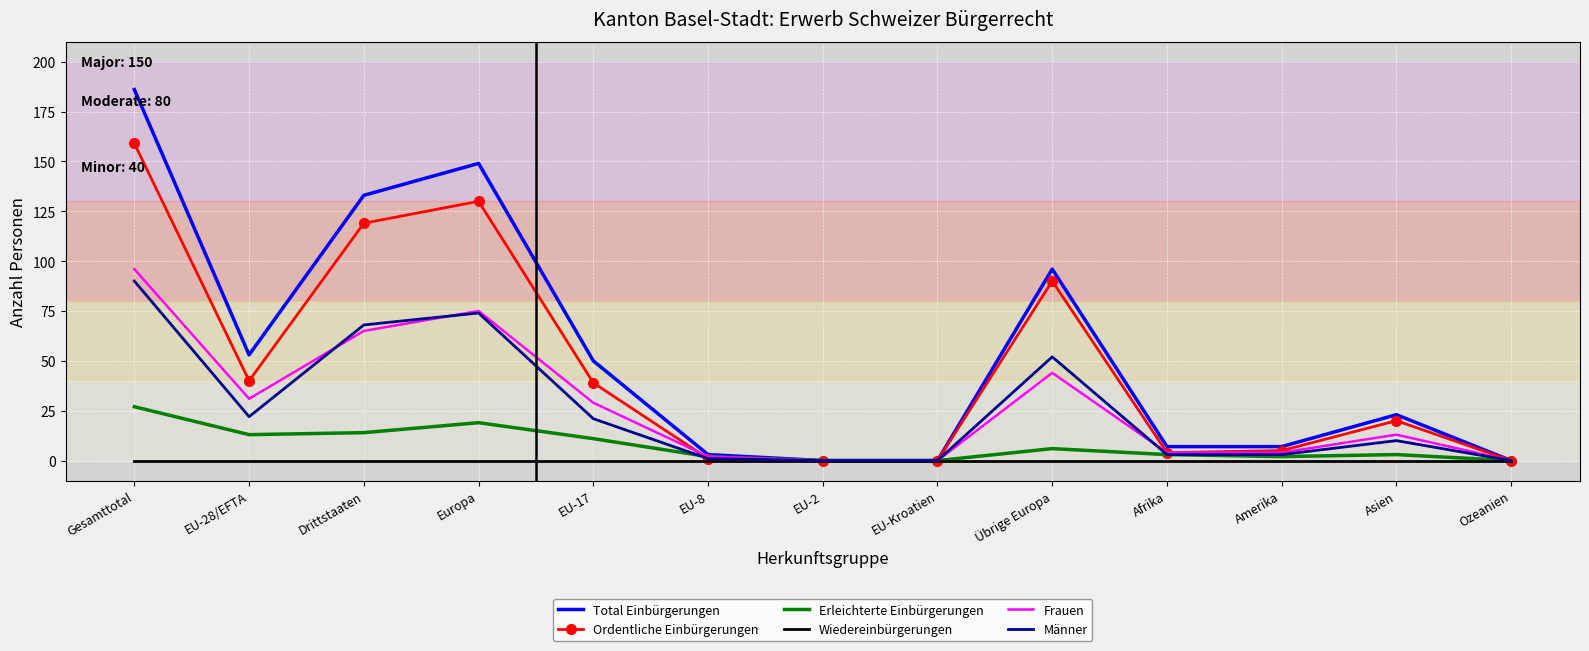

True or false: Erleichterte Einbürgerungen has a value of 19 at Europa.

True